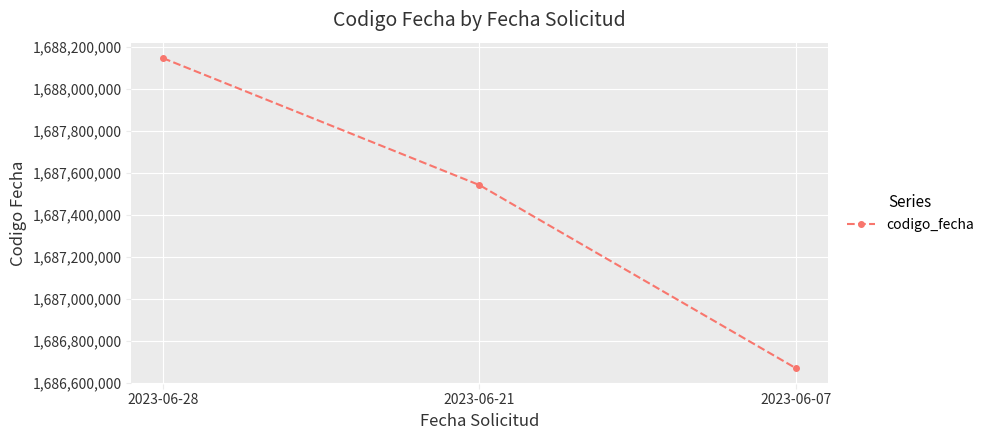

Rank the categories by value from highest to lowest.

2023-06-28, 2023-06-21, 2023-06-07